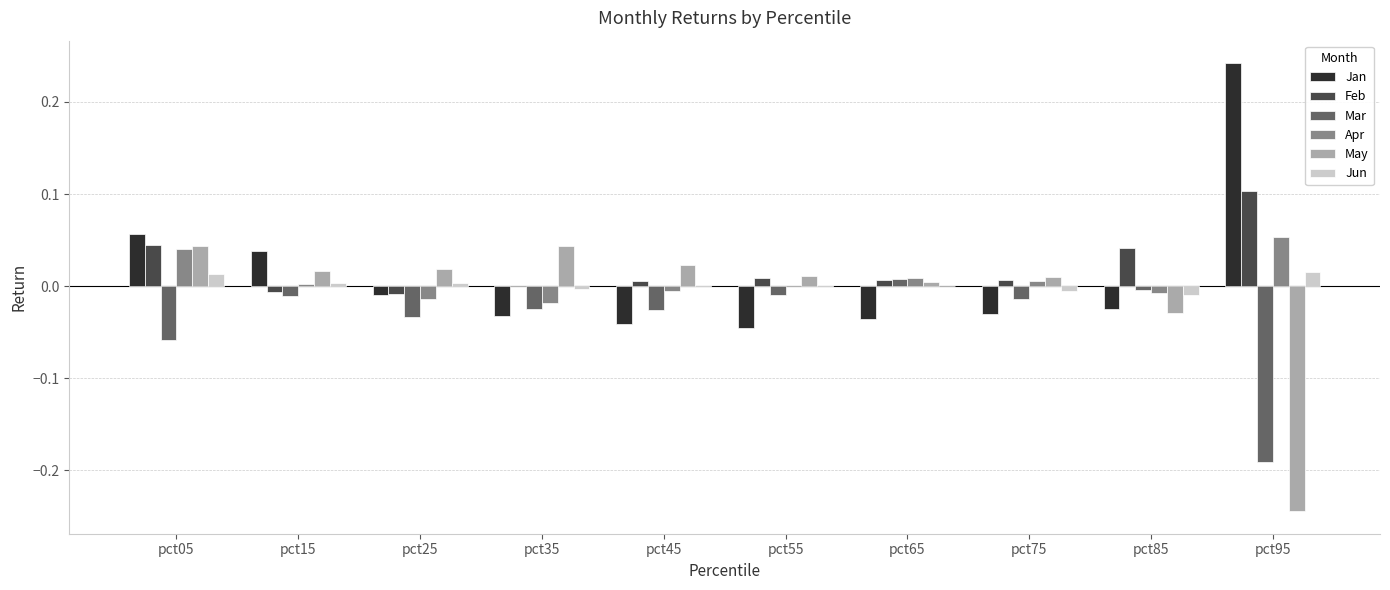

Which label corresponds to the largest value in the chart?

pct95